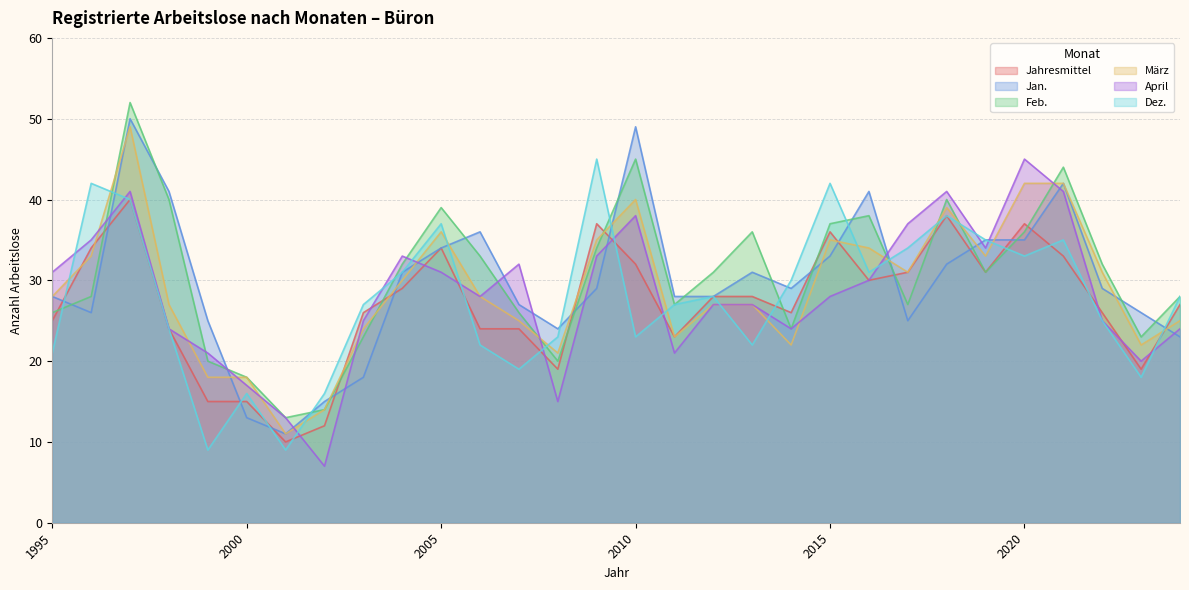

What is the spread (max minus min) of values at 2009?

16